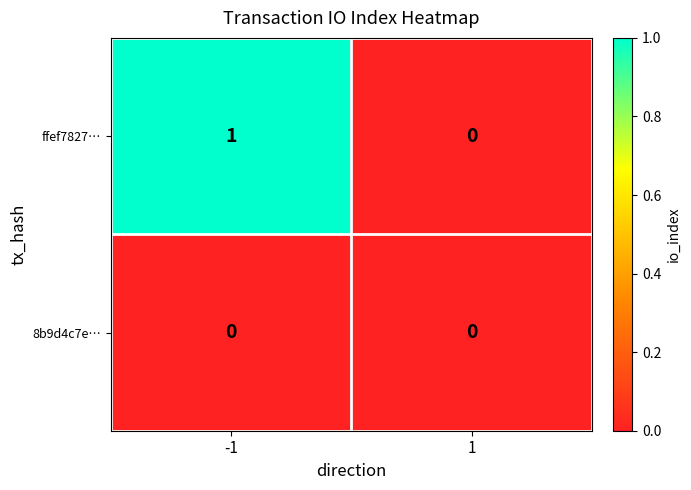

Reading right to left, transcribe all the data shown in this chart.

ffef7827…: 1=0	-1=1
8b9d4c7e…: 1=0	-1=0